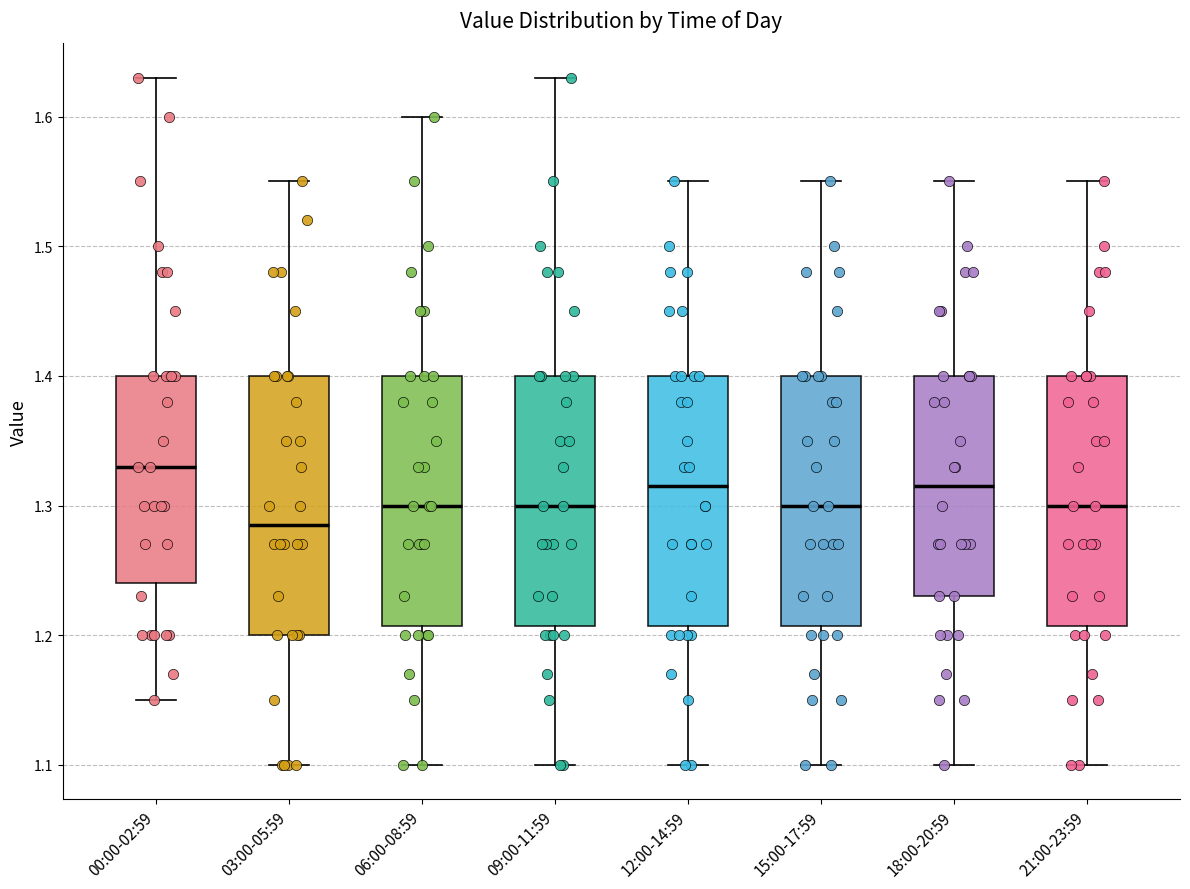

Where is the upper edge of the box for 21:00-23:59 on the y-axis? The values are not printed on the chart, so give them approximately, as read against the axis.

1.40